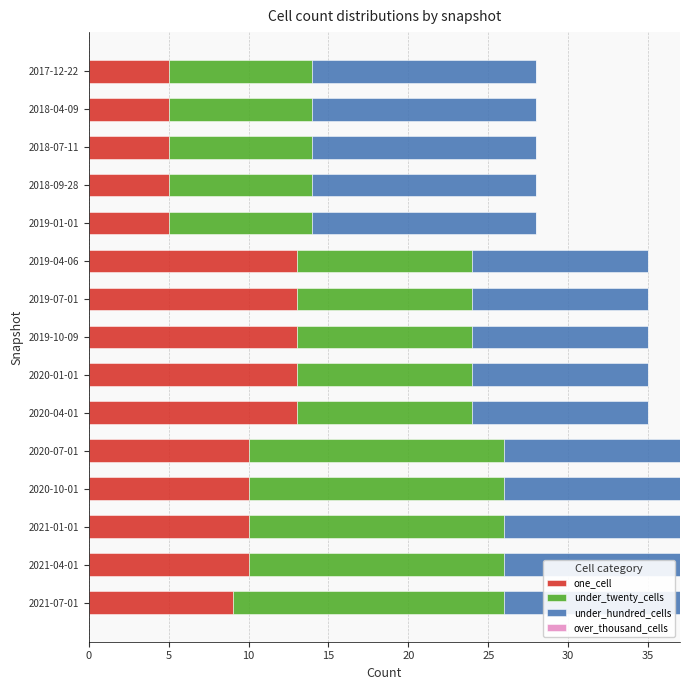

The one_cell series shows 13 at 2019-07-01. True or false?

True